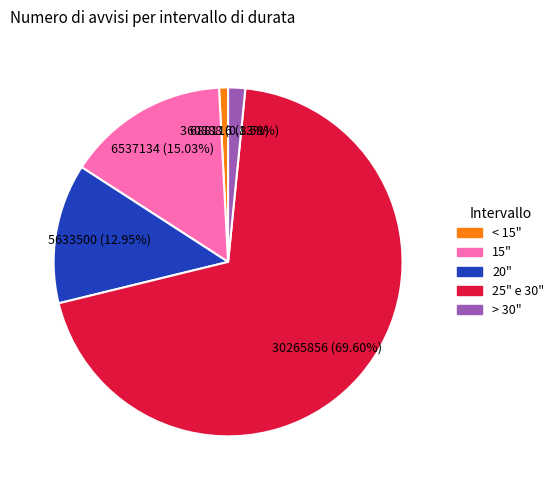

Rank the categories by value from highest to lowest.

25" e 30", 15", 20", > 30", < 15"